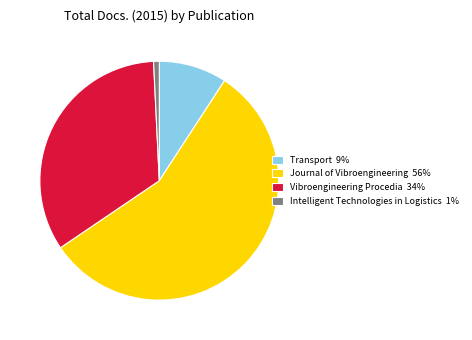

Is there any slice that represents more than half of the pie?

Yes